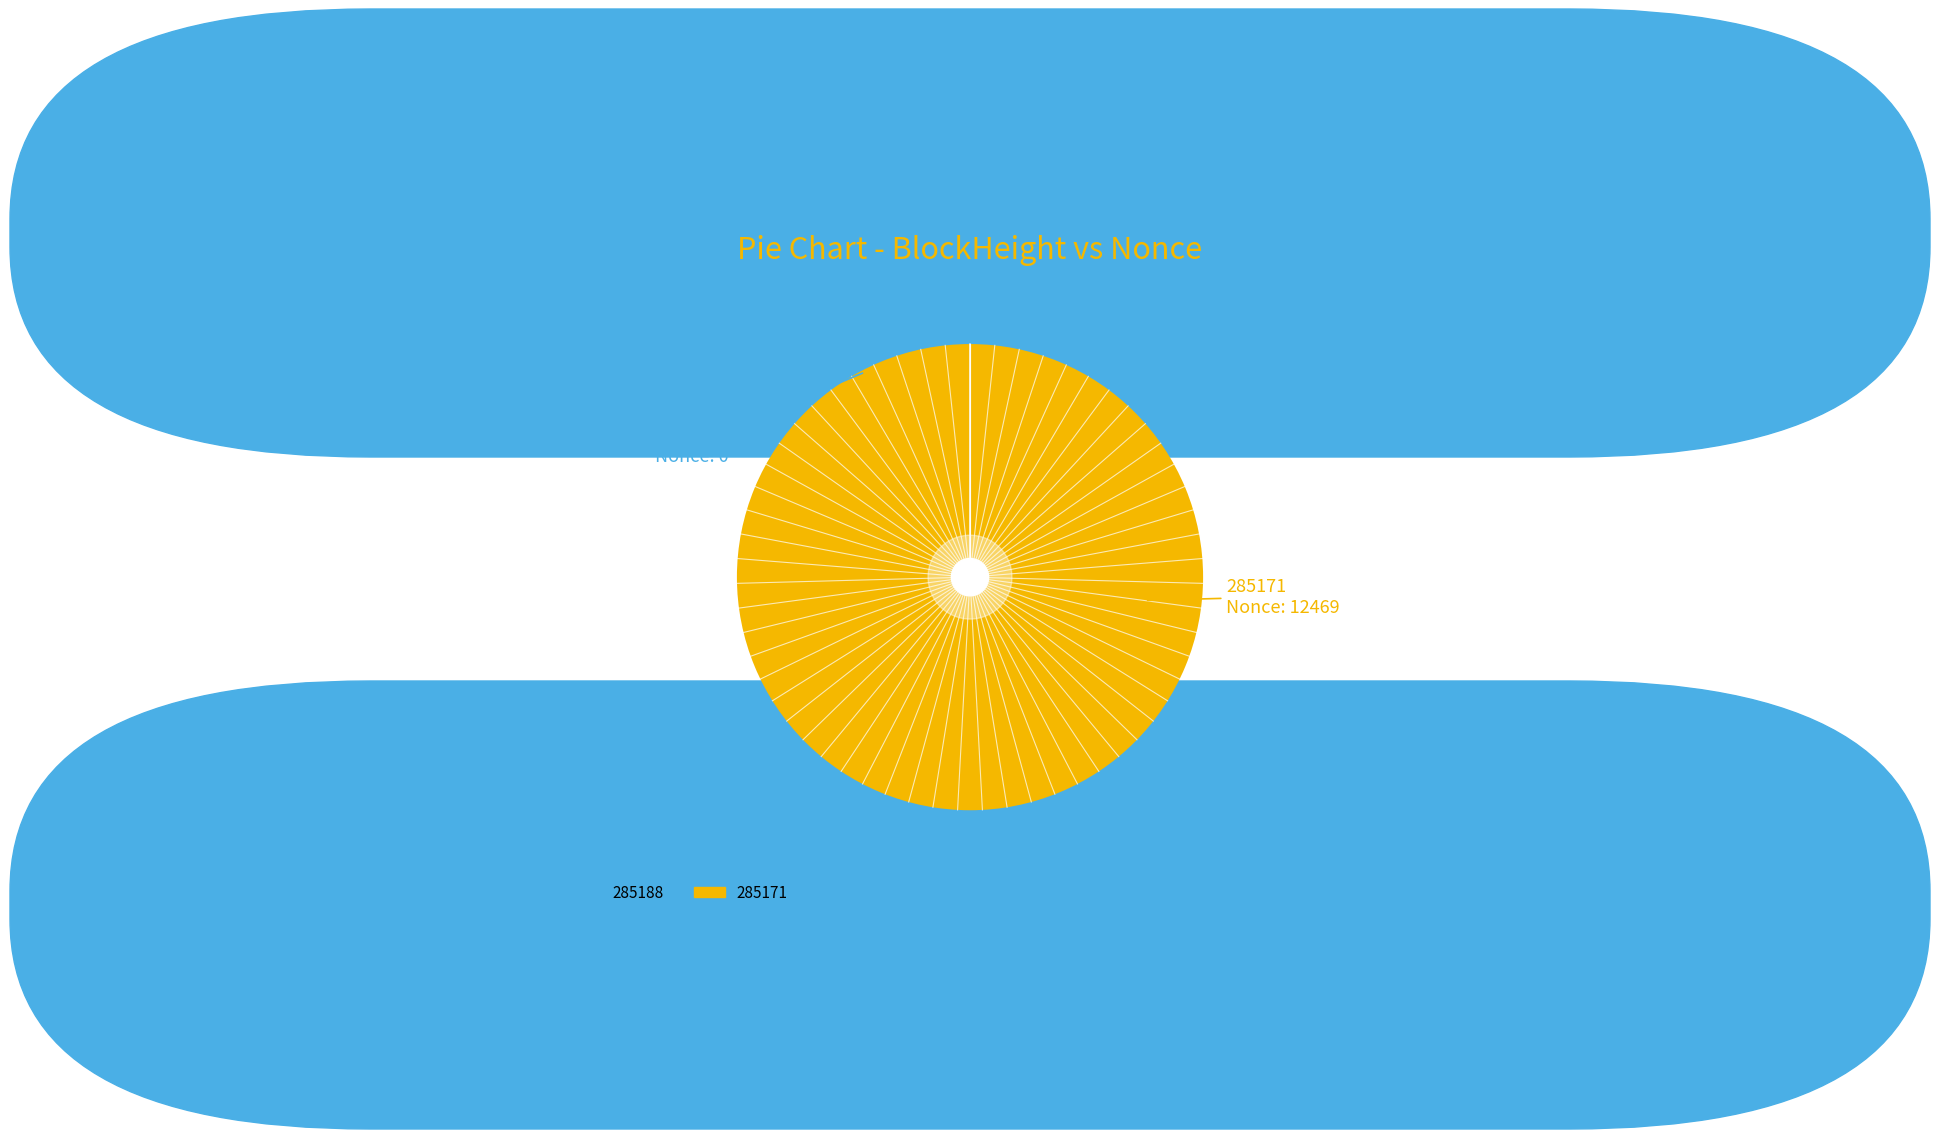

Which slice is the largest?

285171